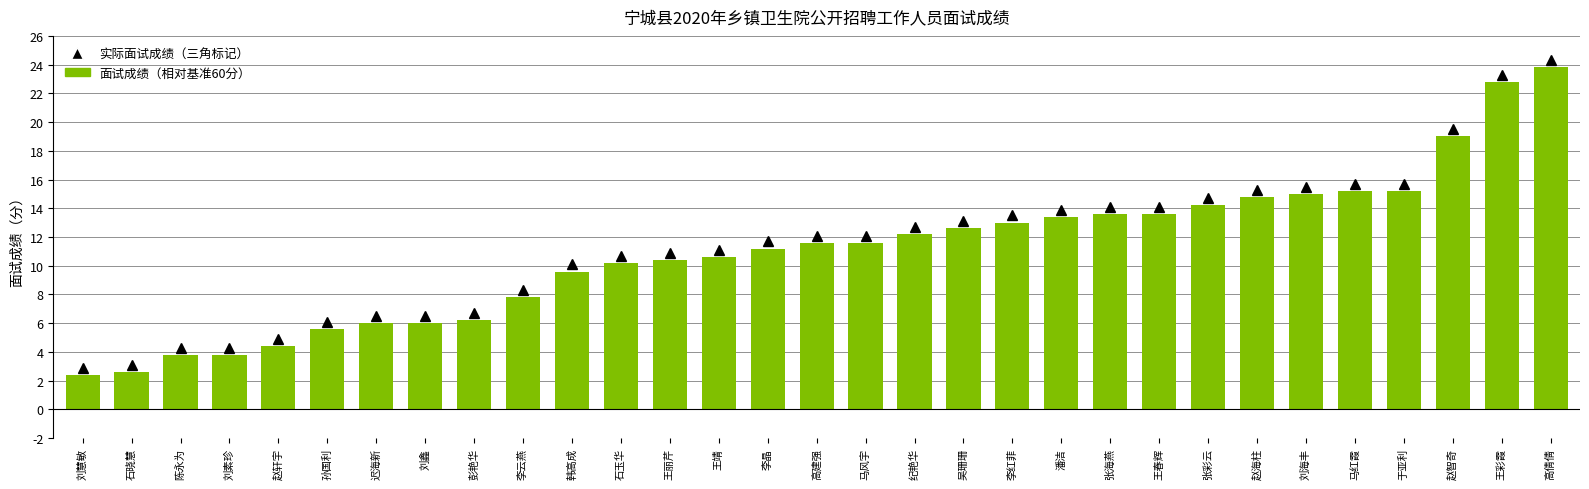

What is the value of the 25th bar from the left?

14.8